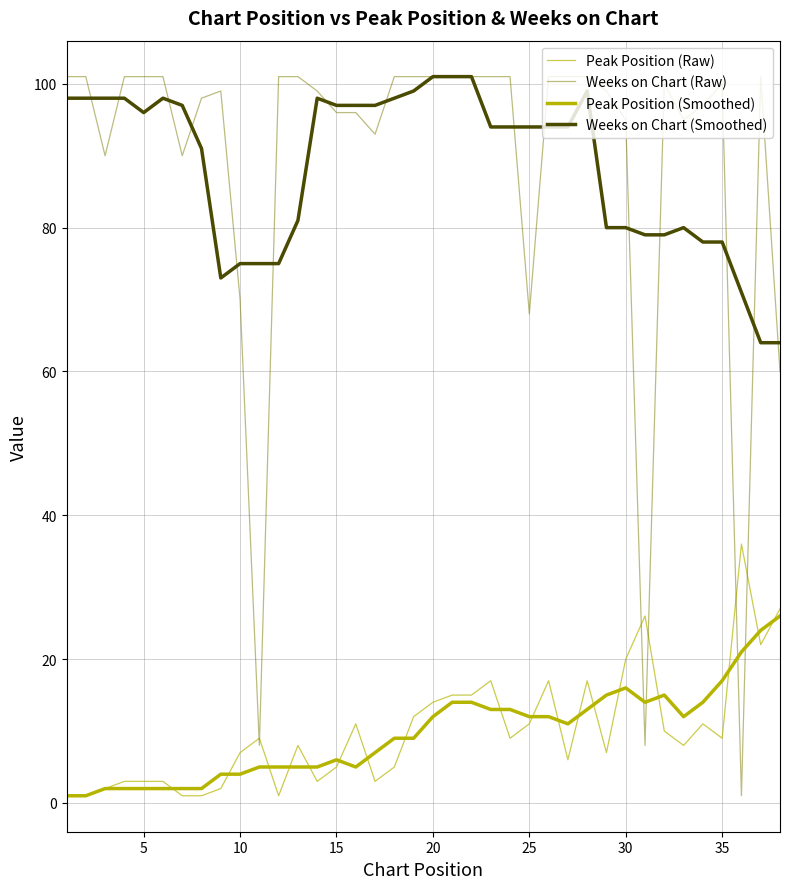

After their last crossing, which series has the higher values: Weeks on Chart (Raw) or Peak Position (Smoothed)?

Weeks on Chart (Raw)